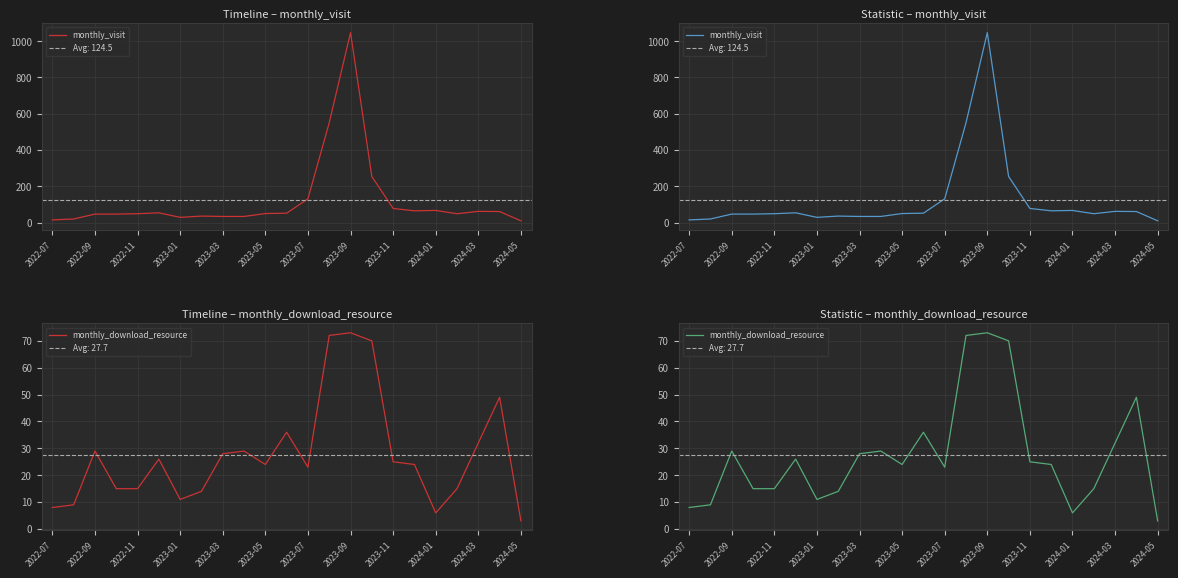

What is the difference between the monthly_download_resource values at 2024-01 and 19?

14